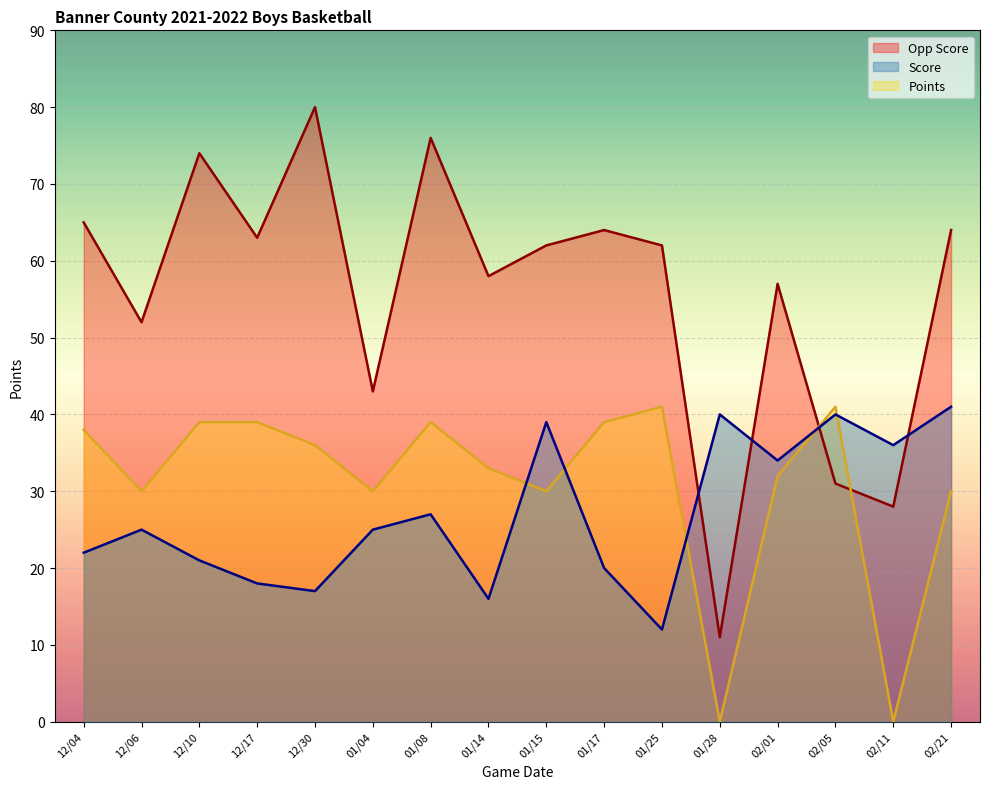

Reading left to right, extract all data points from this chart.

Score: 12/04=22	12/06=25	12/10=21	12/17=18	12/30=17	01/04=25	01/08=27	01/14=16	01/15=39	01/17=20	01/25=12	01/28=40	02/01=34	02/05=40	02/11=36	02/21=41
Opp Score: 12/04=65	12/06=52	12/10=74	12/17=63	12/30=80	01/04=43	01/08=76	01/14=58	01/15=62	01/17=64	01/25=62	01/28=11	02/01=57	02/05=31	02/11=28	02/21=64
Points: 12/04=38	12/06=30	12/10=39	12/17=39	12/30=36	01/04=30	01/08=39	01/14=33	01/15=30	01/17=39	01/25=41	01/28=0	02/01=32	02/05=41	02/11=0	02/21=30